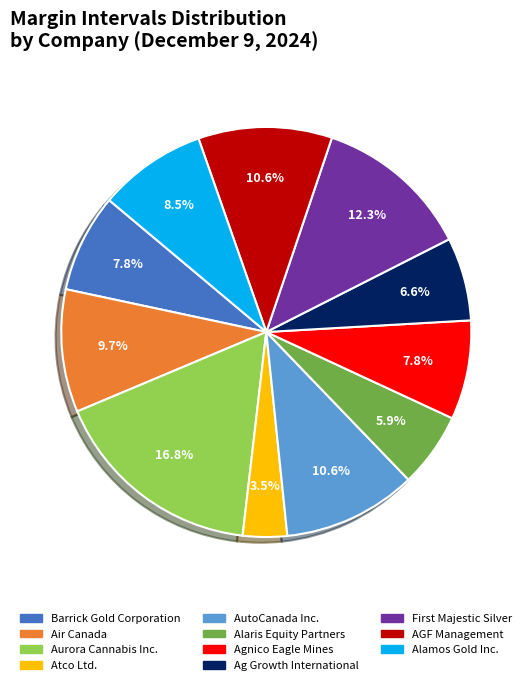

Count the number of slices in the pie.

11